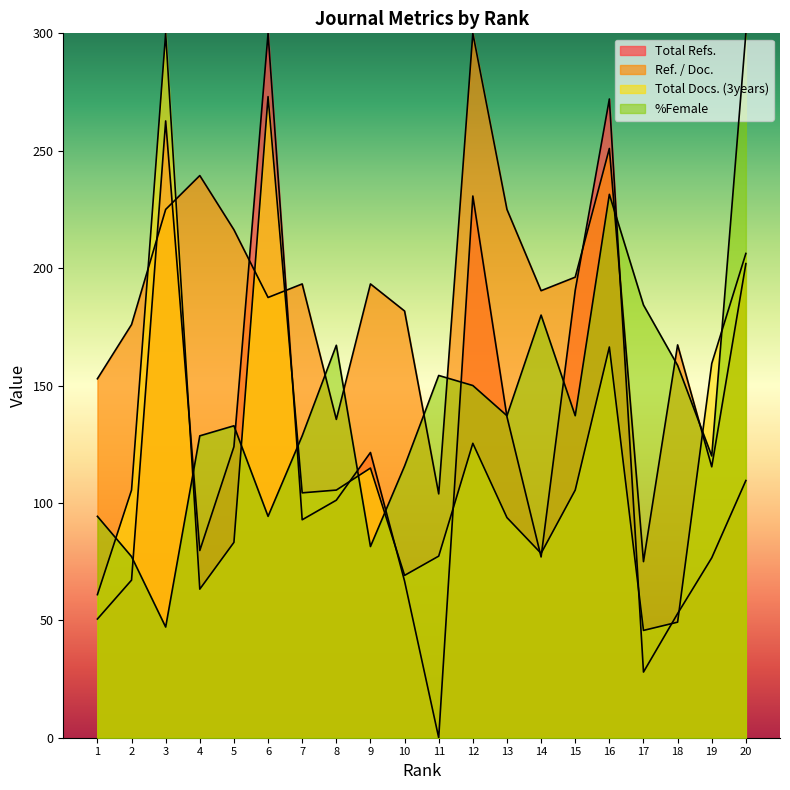

Reading left to right, transcribe all the data shown in this chart.

Total Refs.: 1=50.6	2=67.1	3=262.7	4=79.7	5=124.0	6=300.0	7=92.8	8=101.2	9=121.5	10=66.7	11=0.0	12=230.7	13=136.7	14=77.0	15=190.6	16=272.0	17=28.0	18=52.9	19=76.6	20=109.6
Ref. / Doc.: 1=152.9	2=176.0	3=225.0	4=239.4	5=216.3	6=187.5	7=193.3	8=135.6	9=193.3	10=181.7	11=103.8	12=300.0	13=225.0	14=190.4	15=196.2	16=251.0	17=75.0	18=167.3	19=115.4	20=201.9
Total Docs. (3years): 1=60.9	2=105.5	3=300.0	4=63.3	5=83.2	6=273.0	7=104.3	8=105.5	9=114.8	10=69.1	11=77.3	12=125.4	13=93.8	14=78.5	15=105.5	16=166.4	17=45.7	18=49.2	19=159.4	20=206.2
%Female: 1=94.3	2=77.1	3=47.1	4=128.6	5=132.9	6=94.3	7=128.6	8=167.1	9=81.4	10=115.7	11=154.3	12=150.0	13=137.1	14=180.0	15=137.1	16=231.4	17=184.3	18=158.6	19=120.0	20=300.0